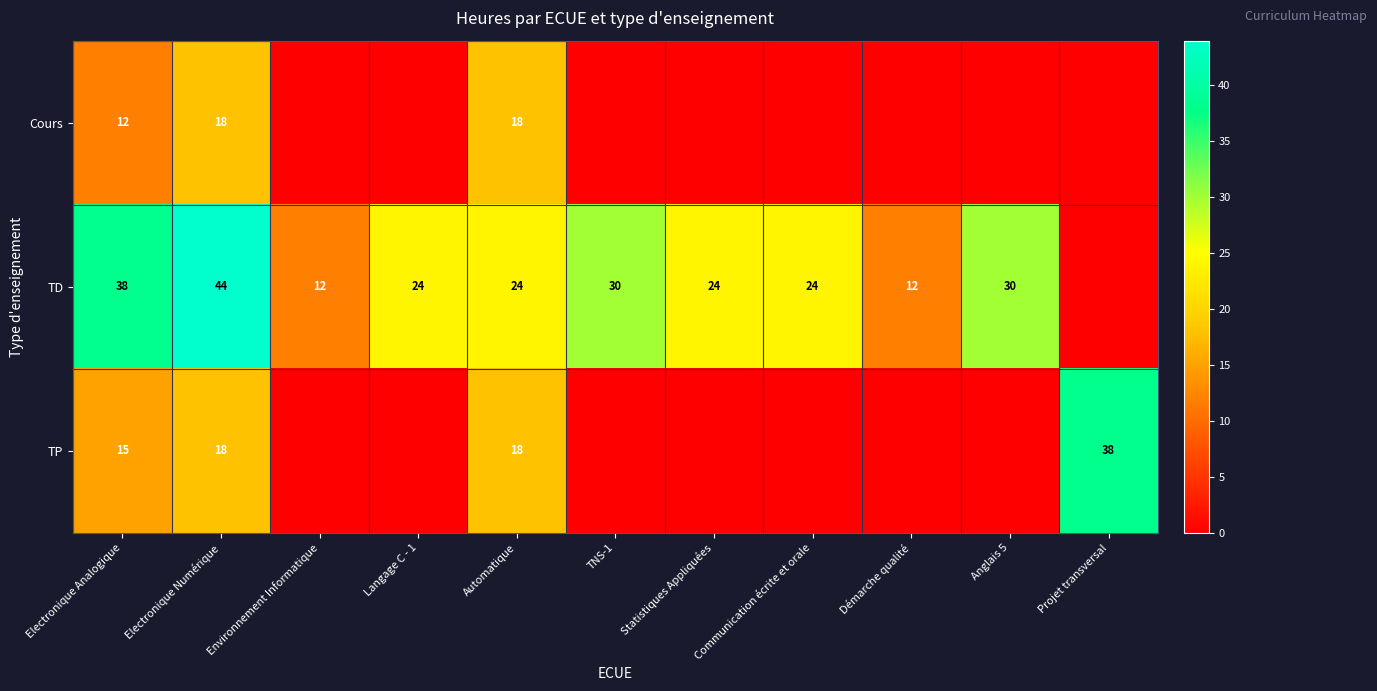

What is the difference between the TD values at TNS-1 and Environnement Informatique?

18